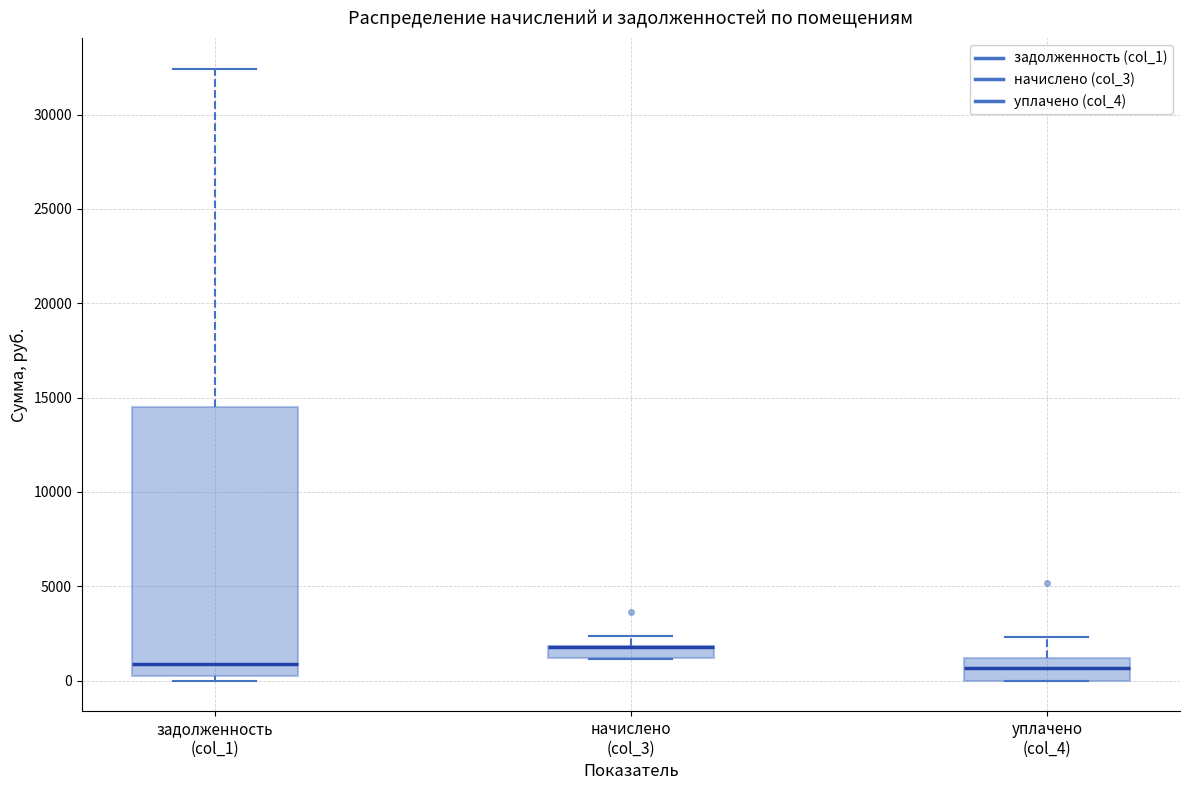

Where does the upper whisker of the box for задолженность (col_1) end on the y-axis? The values are not printed on the chart, so give them approximately, as read against the axis.

32500